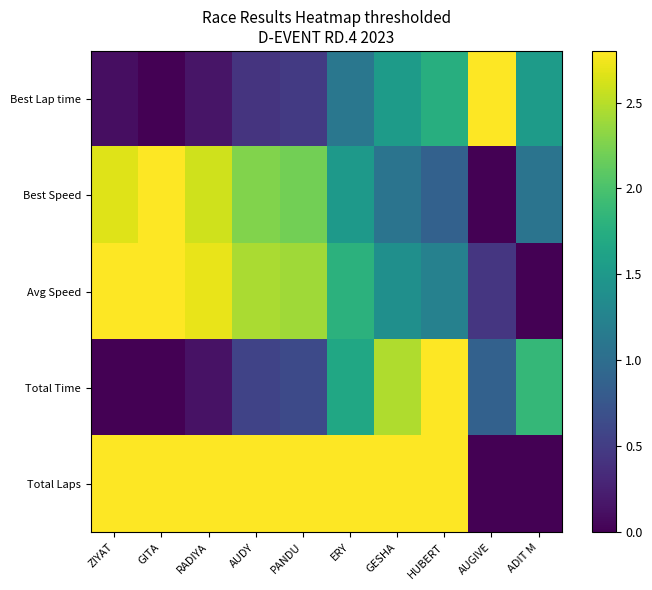

What is the greatest value displayed?

2.8